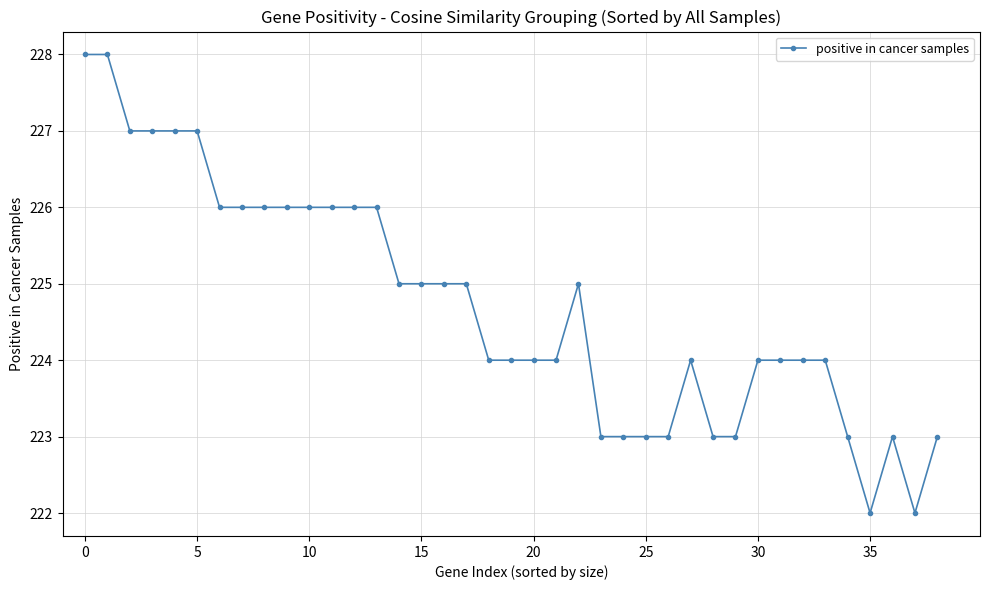

True or false: the data has more than 1 interior local peaks.

True